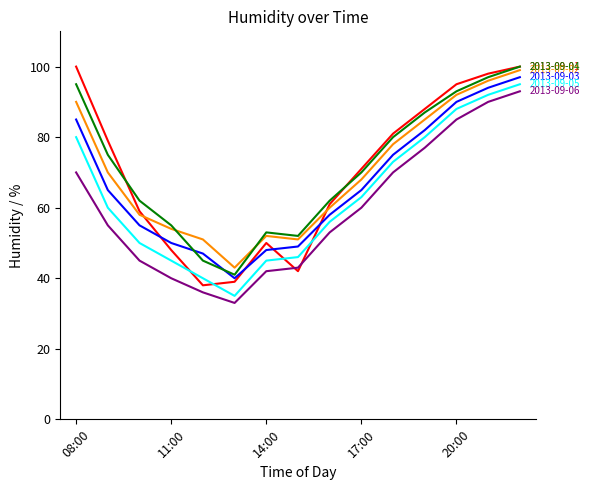

What is the maximum value shown in the chart?

100